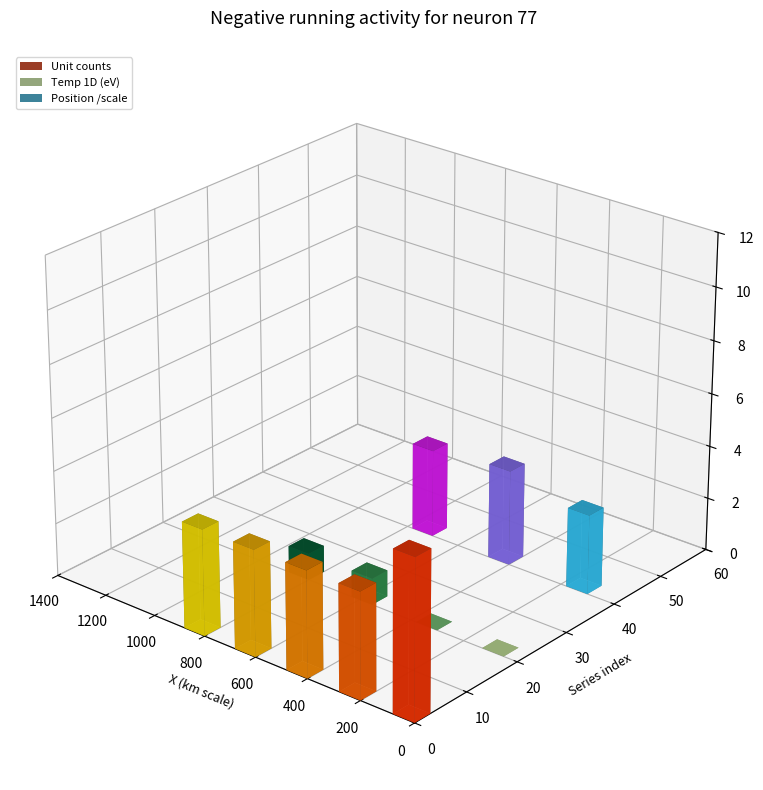

What is the sum of the km values at eV and unitless?

2.0